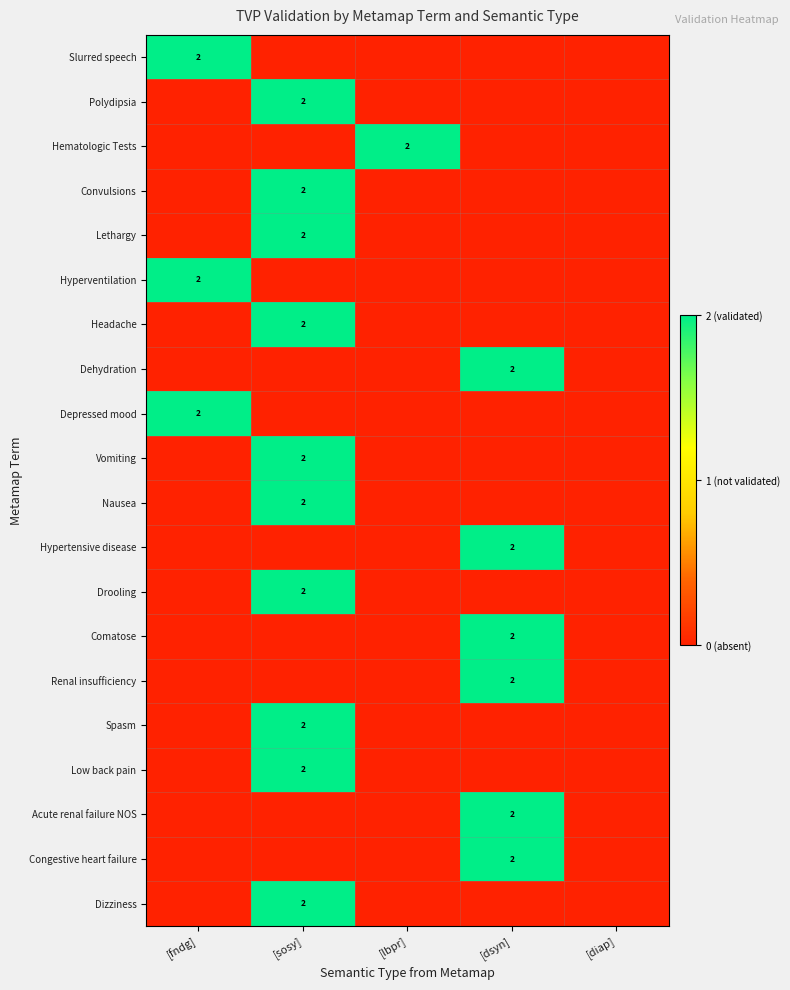

Is it true that Hypertensive disease equals 1 at [dsyn]?

False